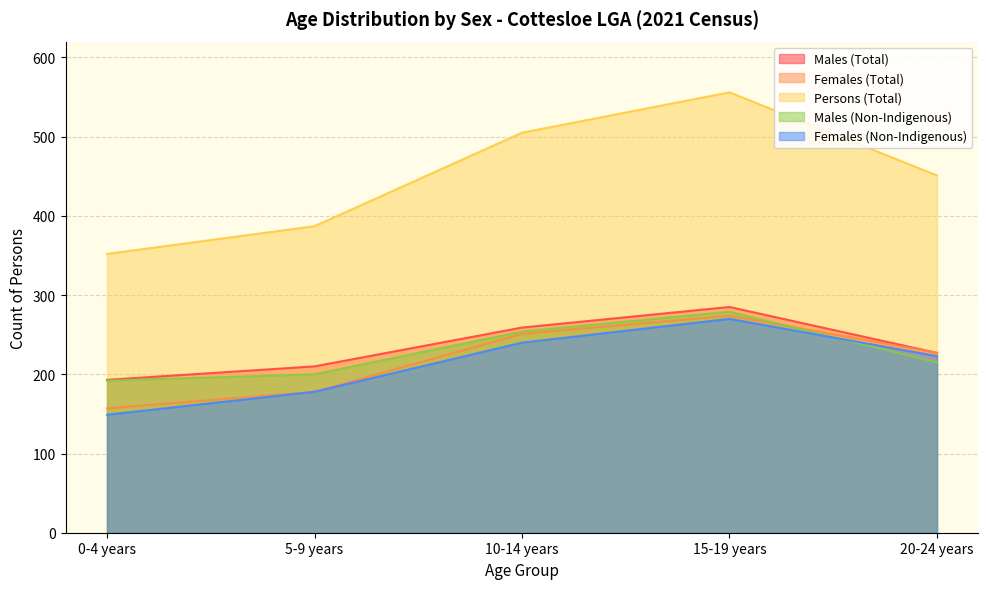

Count the Males (Total) values in the range 210 to 259.

3